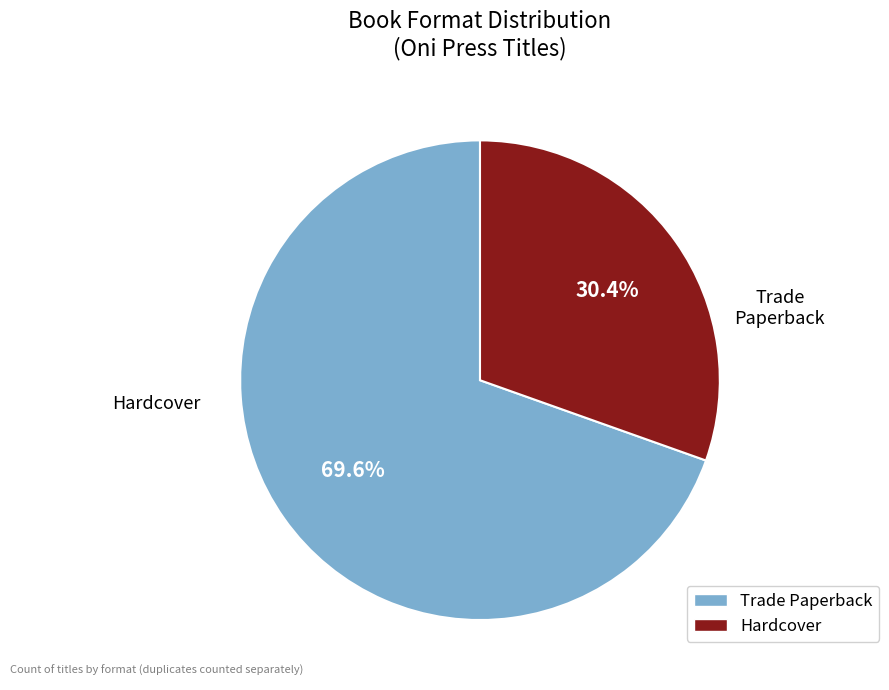

Which slice is the largest?

Trade Paperback